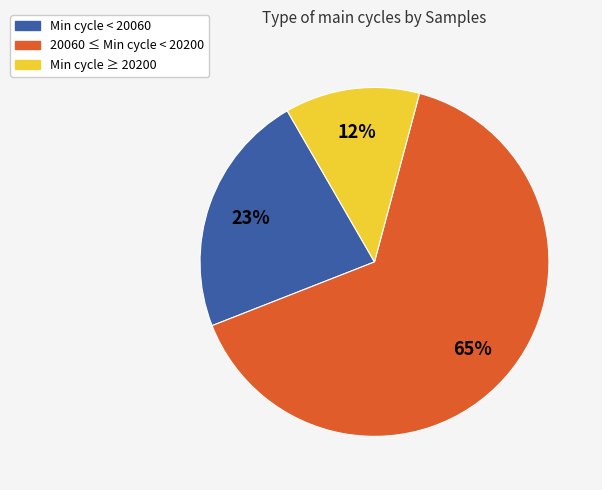

Is there any slice that represents more than half of the pie?

Yes